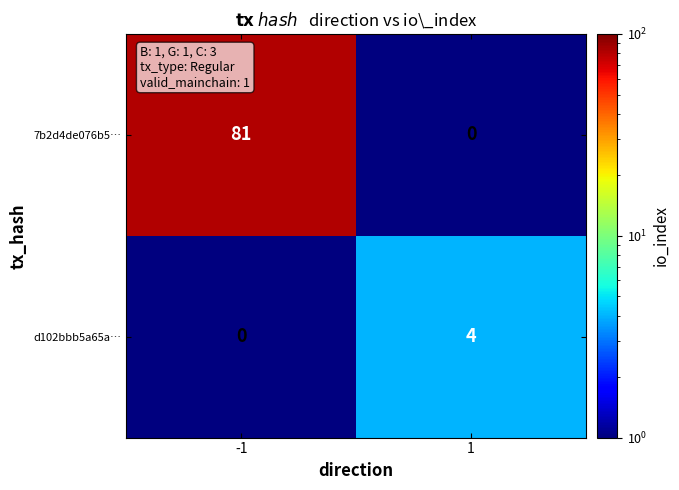

Which label corresponds to the largest value in the chart?

-1